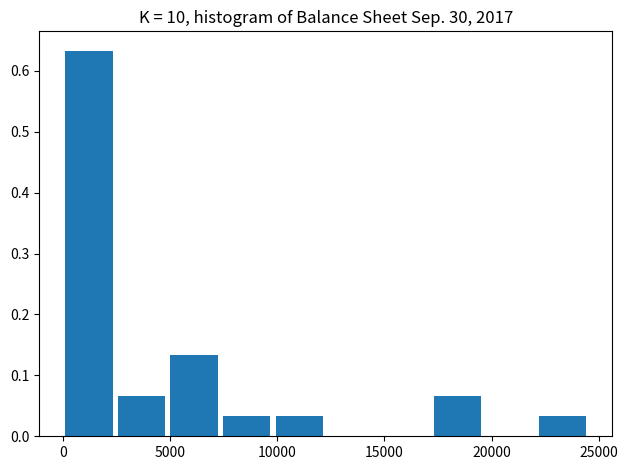

How tall is the bar that spans 17500 to 20000 on the x-axis? Neither the bar edges nor the heights are printed on the chart, so give them approximately, as read against the axes.

0.07